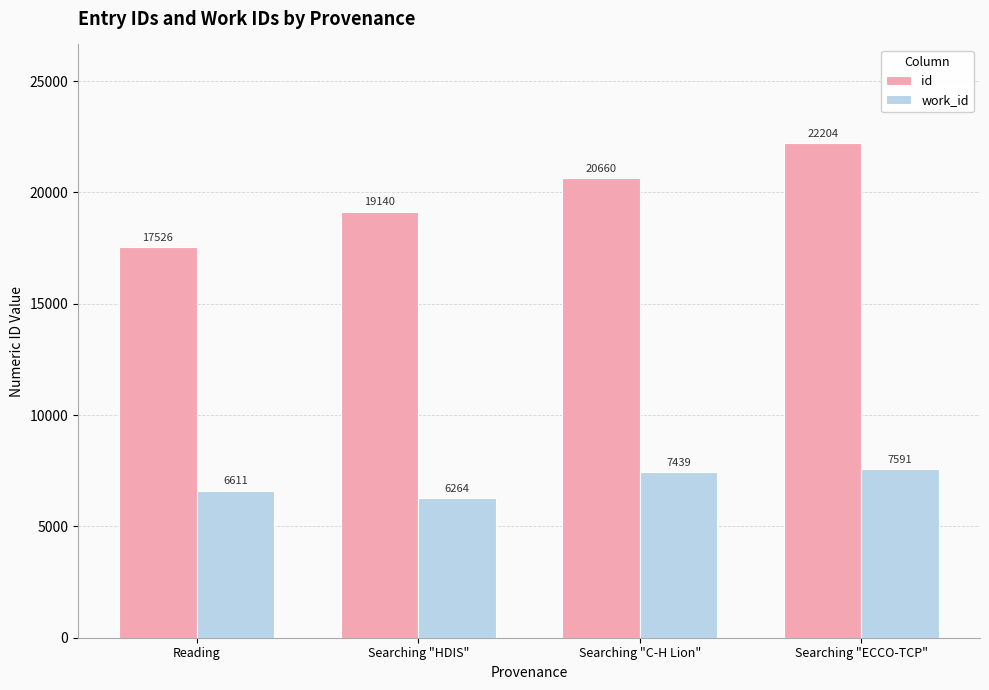

Is it true that id equals 19140 at Searching "HDIS"?

True